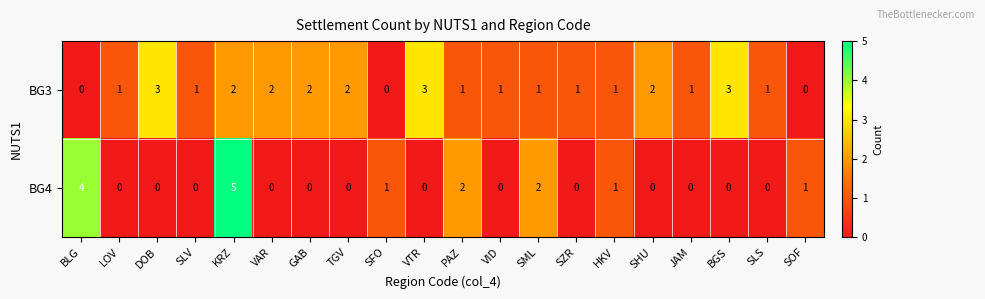

What is the difference between the maximum and second lowest values in the BG4 series?

5